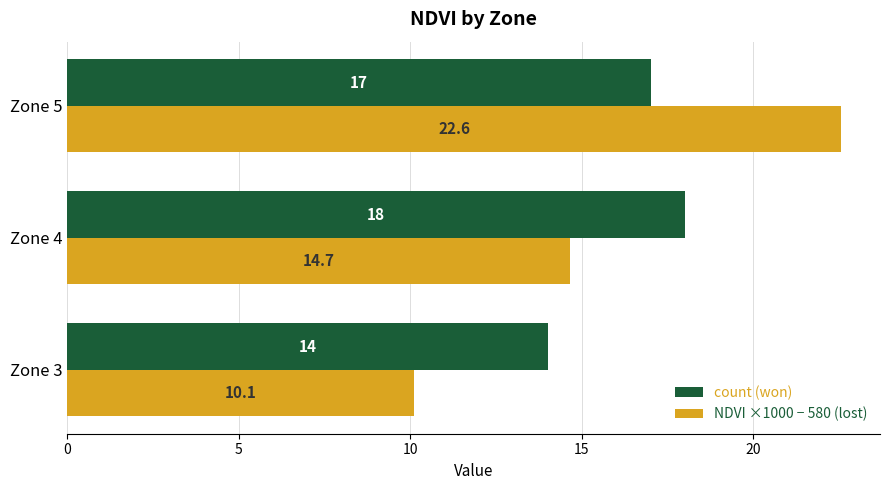

List the labels in order of count (won) value, largest first.

Zone 4, Zone 5, Zone 3